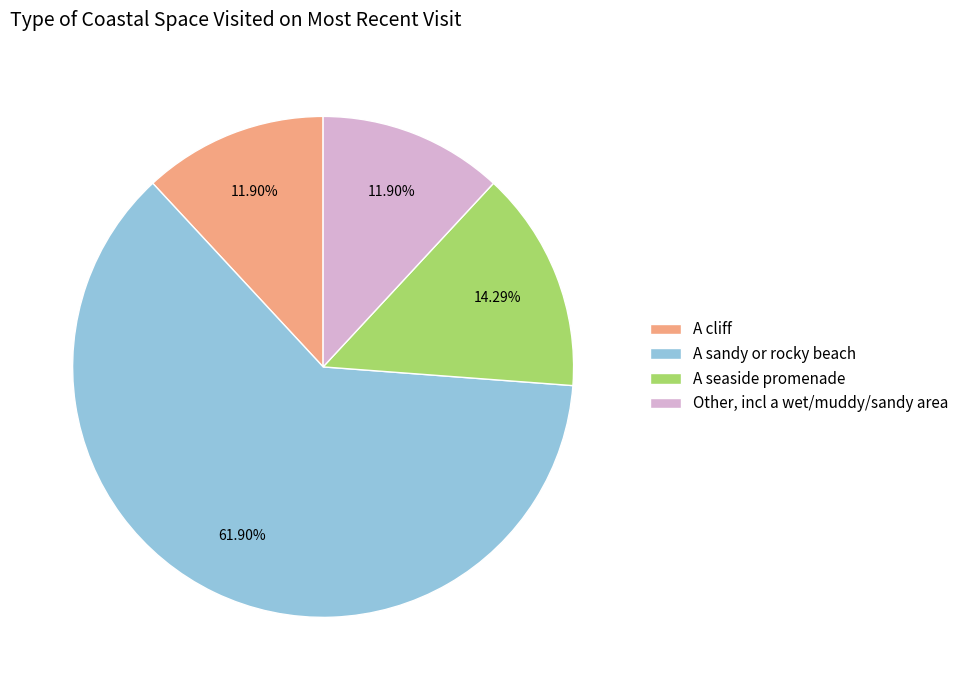

What is the ratio of the value at A seaside promenade to the value at A cliff?

1.2